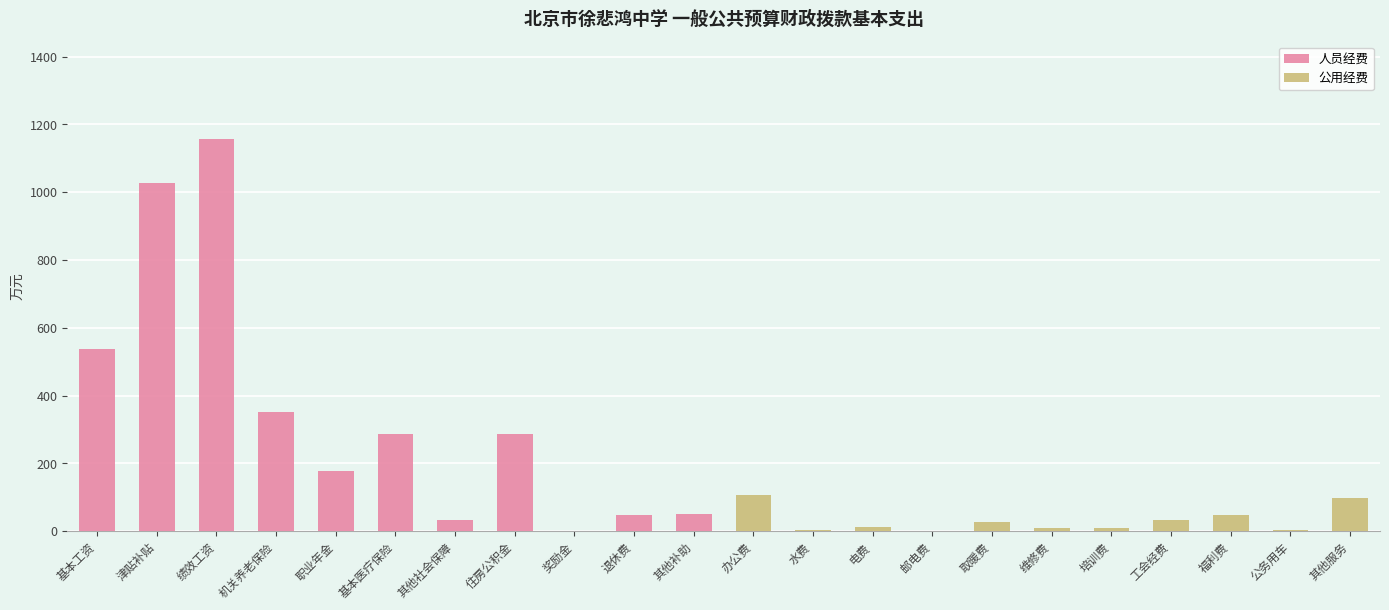

What position from the left is 机关养老保险?

4